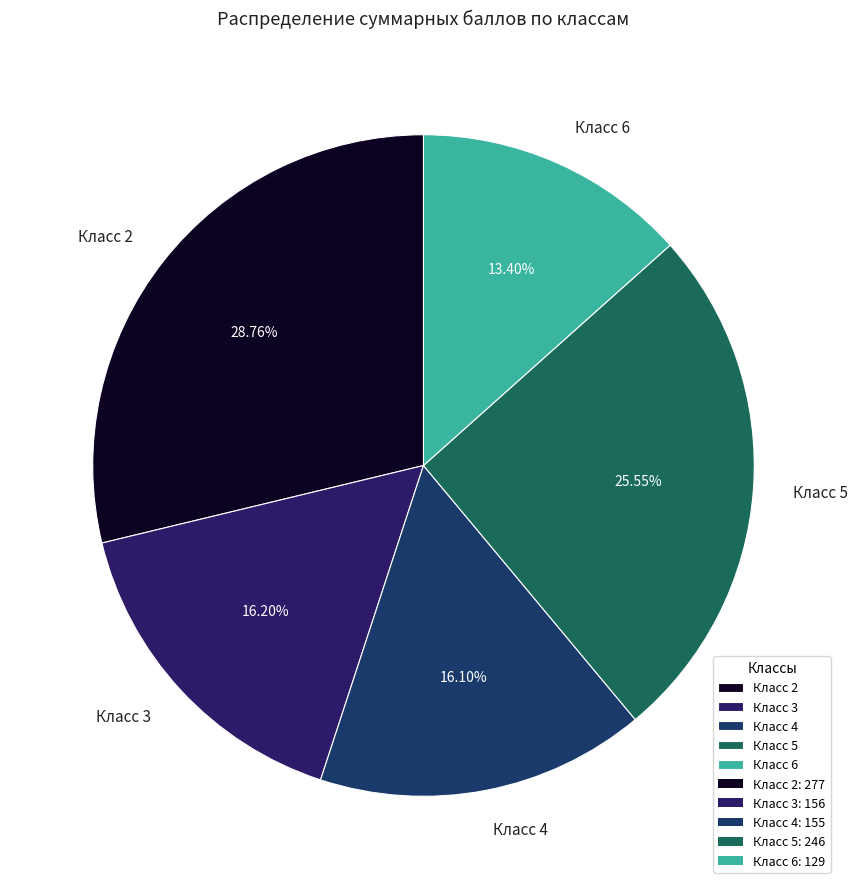

Is the sum of Класс 6 and Класс 2 greater than half?

No